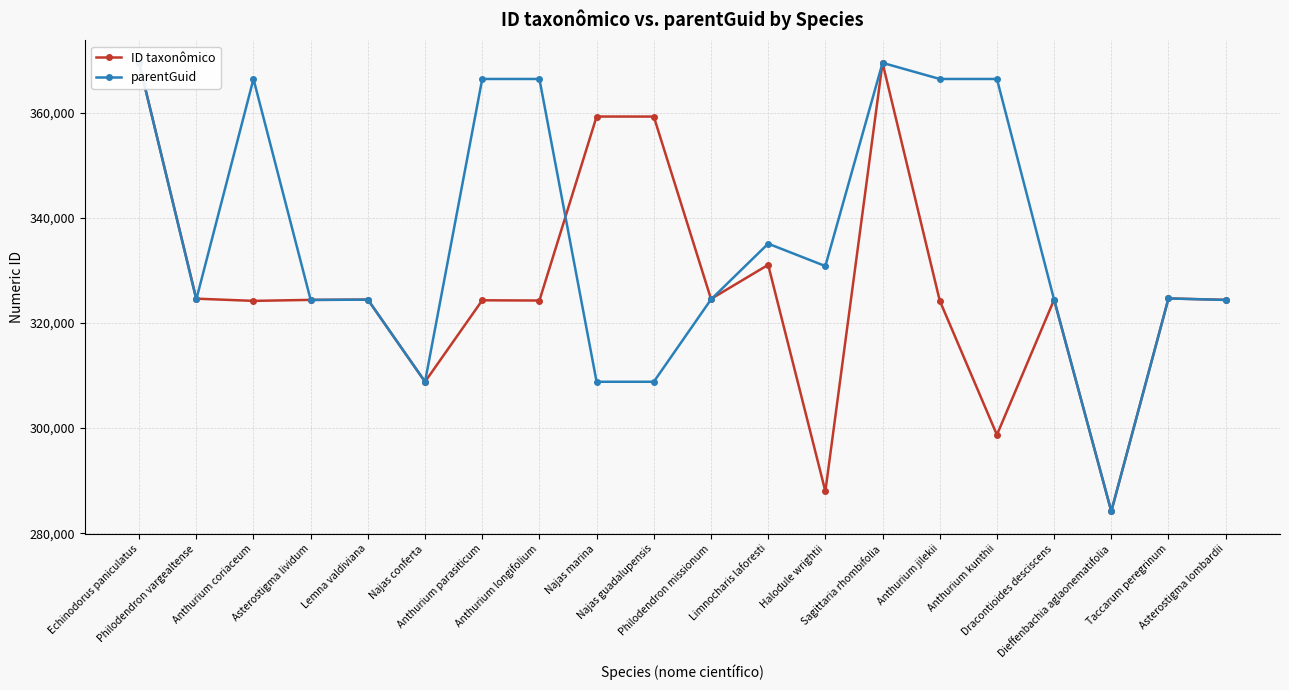

What position from the right is Anthurium parasiticum?

14